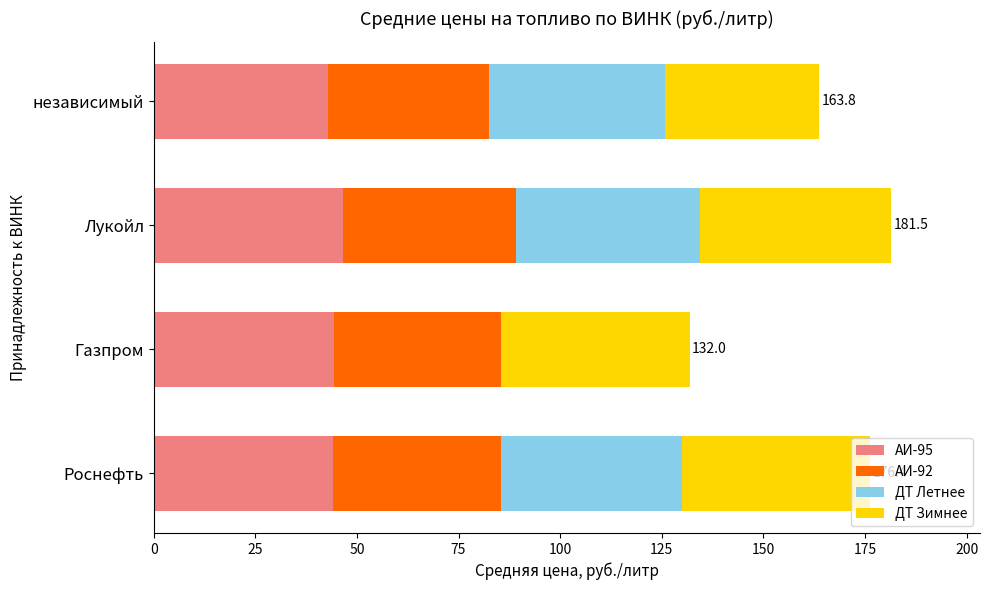

Is it true that АИ-95 equals 14.6 at Роснефть?

False